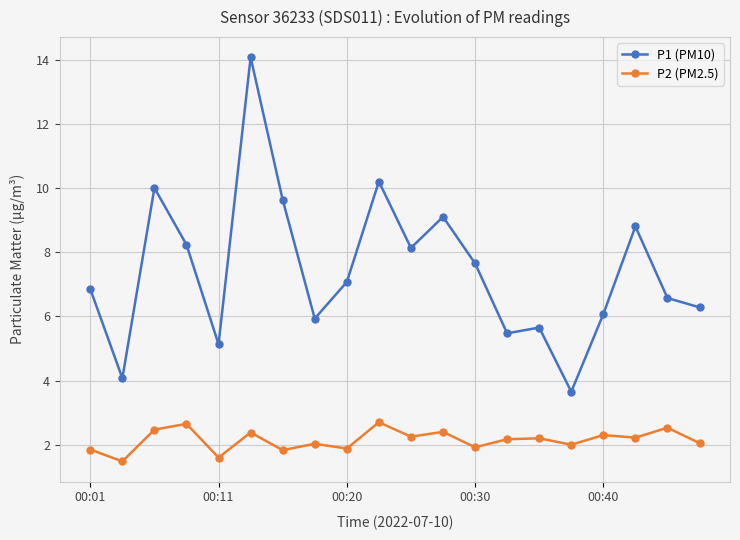

Rank the series by their maximum value, from lowest to highest.

P2 (PM2.5), P1 (PM10)